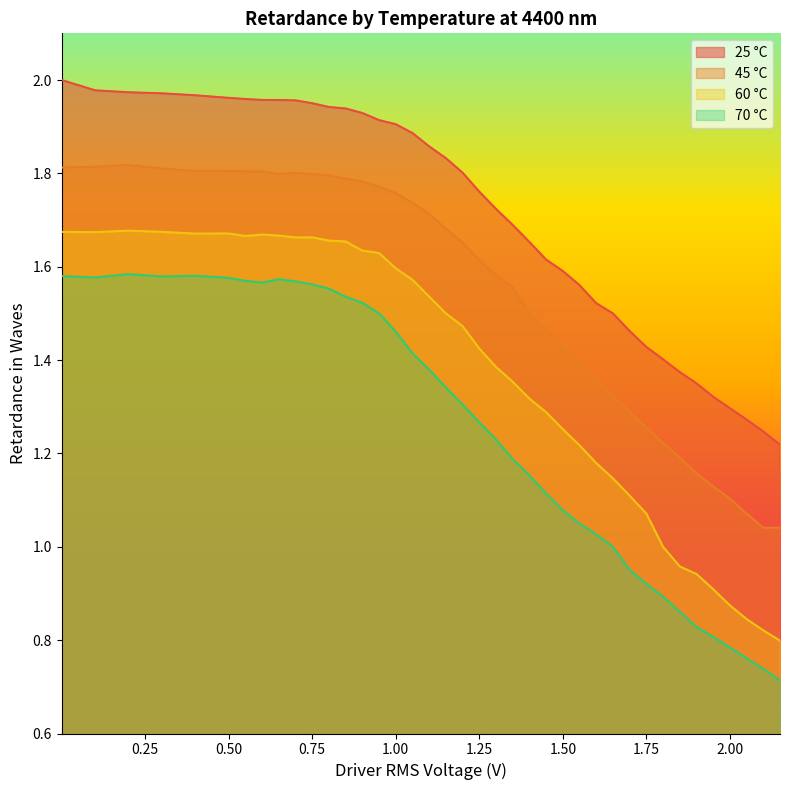

What is the difference between the maximum and minimum values in the 25 °C series?

0.8